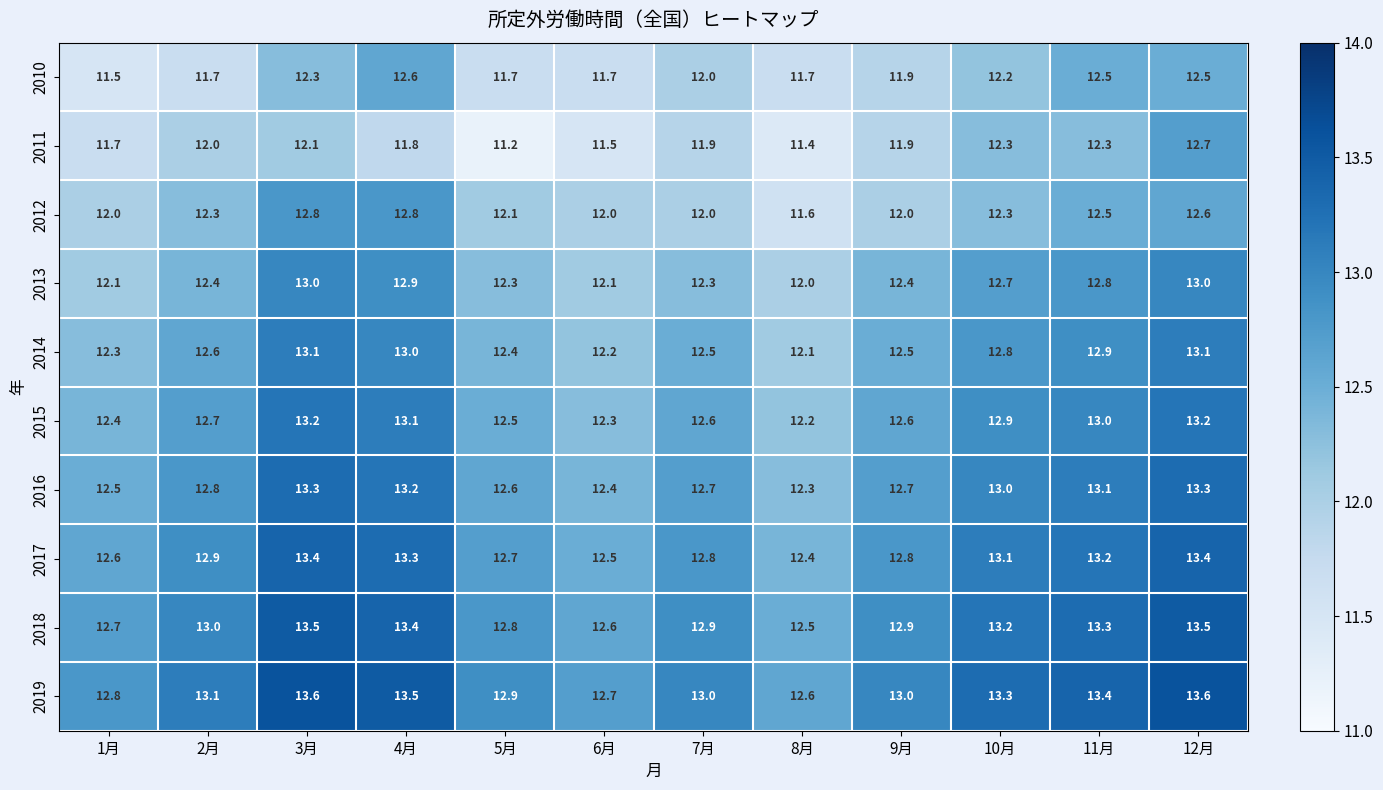

What is the difference between the highest and lowest values at 8月?

1.2